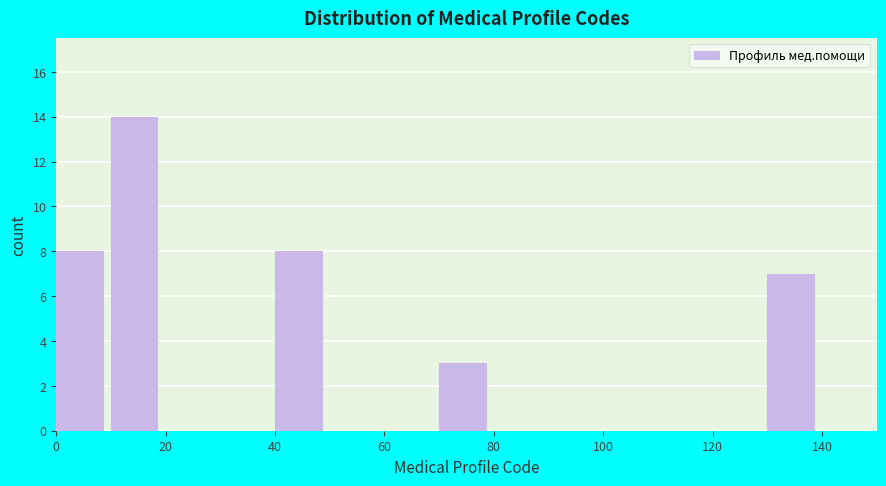

Reading left to right, transcribe this chart: for each bar, give the range it covers on the x-axis and its height. The values are not printed on the chart, so give them approximately, as read against the axis.

0 to 10: 8
10 to 20: 14
20 to 30: 0
30 to 40: 0
40 to 50: 8
50 to 60: 0
60 to 70: 0
70 to 80: 3
80 to 90: 0
90 to 100: 0
100 to 110: 0
110 to 120: 0
120 to 130: 0
130 to 140: 7
140 to 150: 0